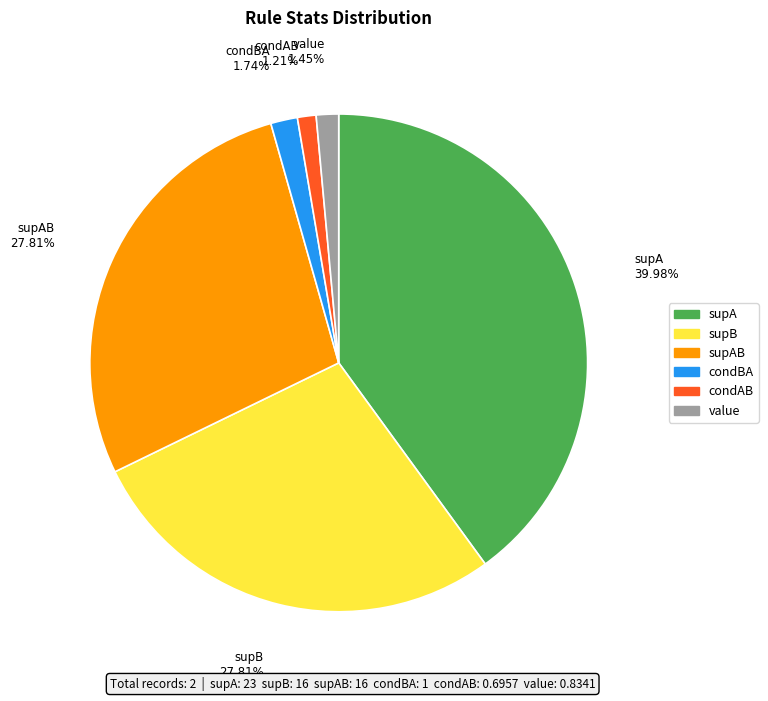

True or false: supAB accounts for 28% of the total.

True